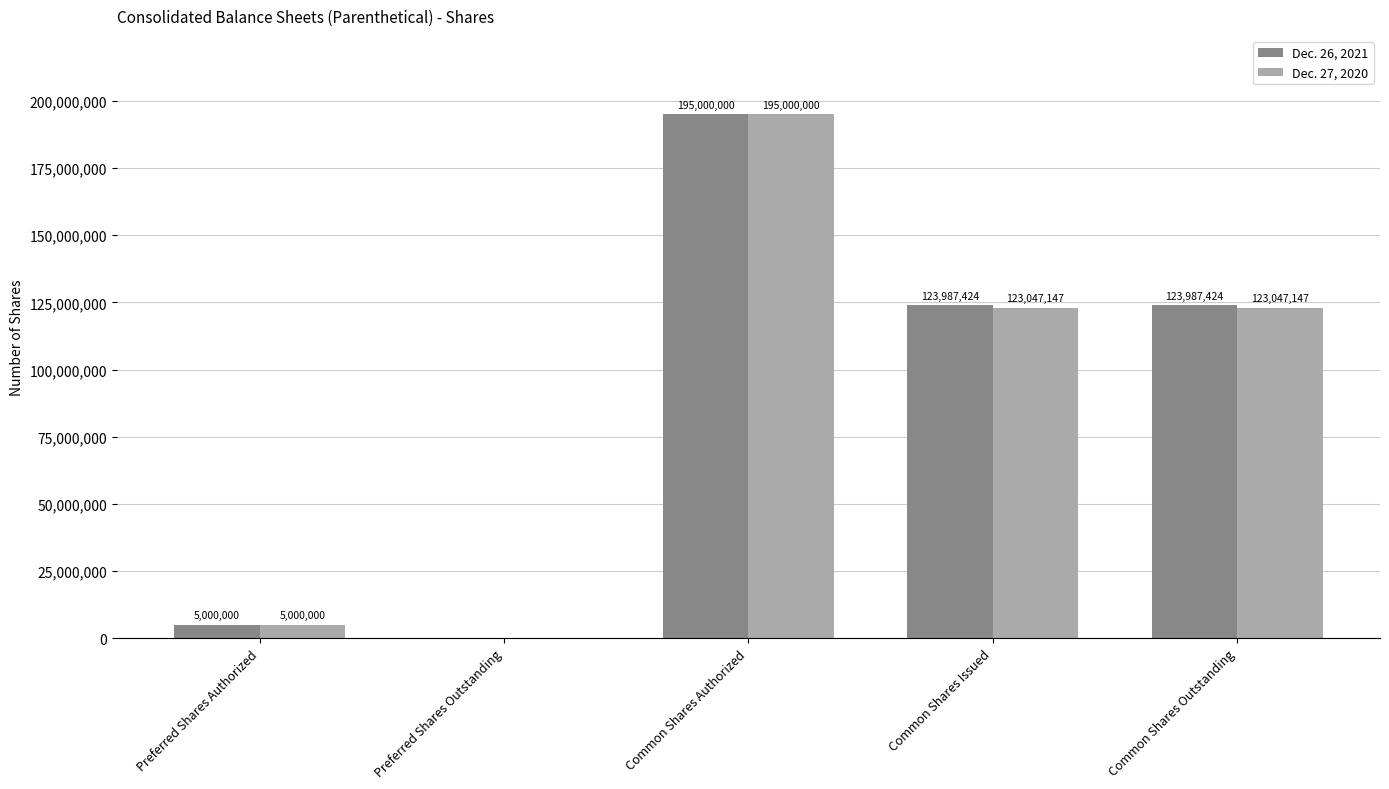

How many values in Dec. 26, 2021 are above zero?

4